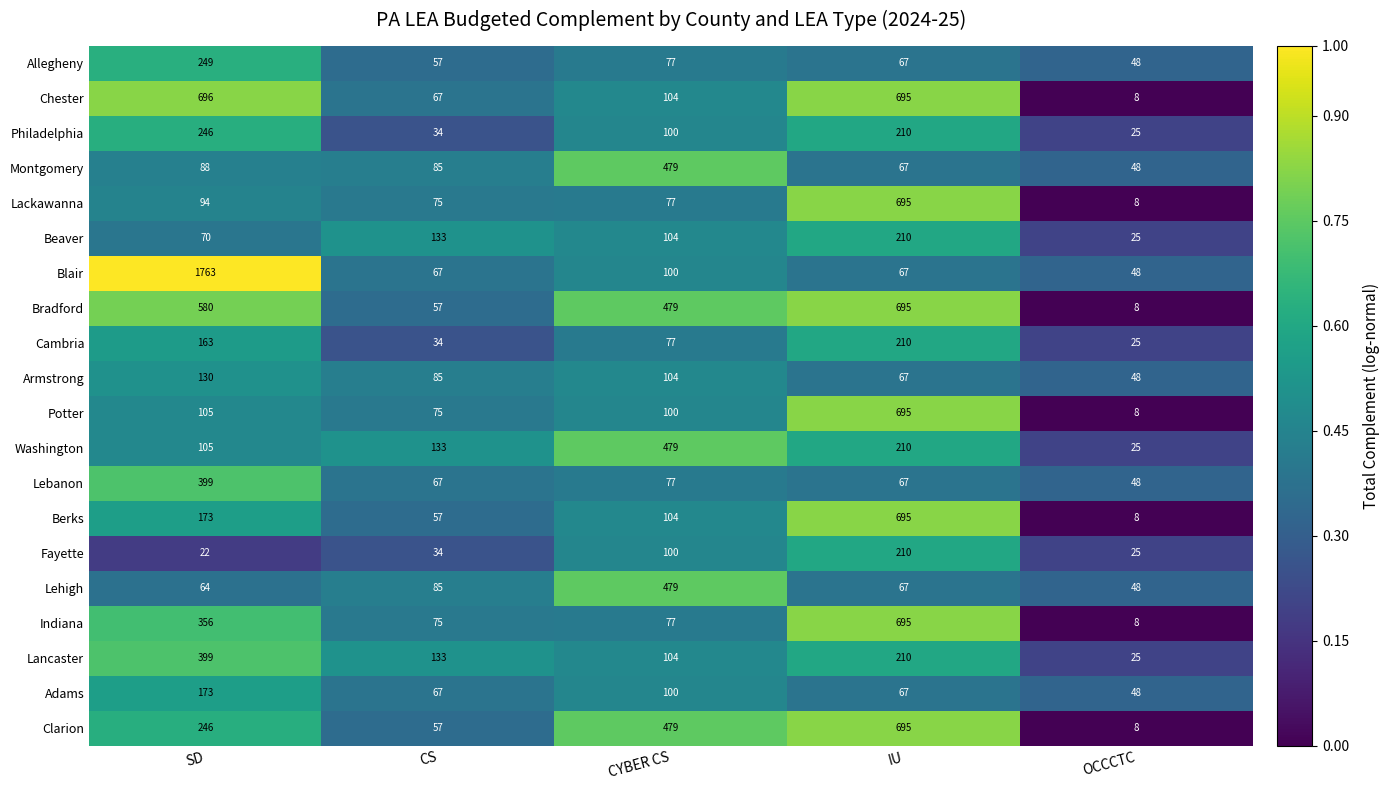

Which series has the largest total across all categories?

Blair